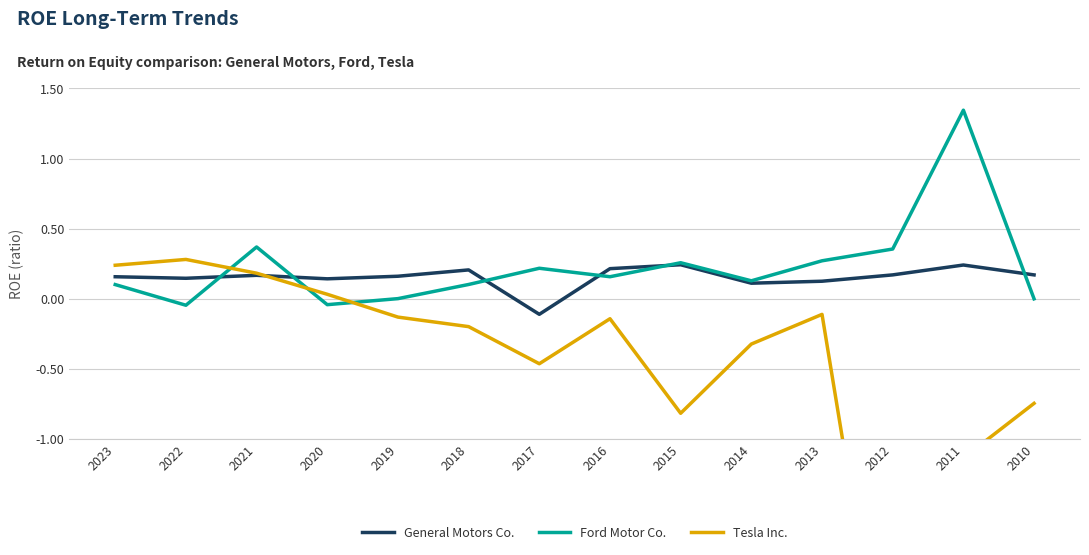

Between which two adjacent categories do General Motors Co. and Ford Motor Co. first intersect?

2022 and 2021